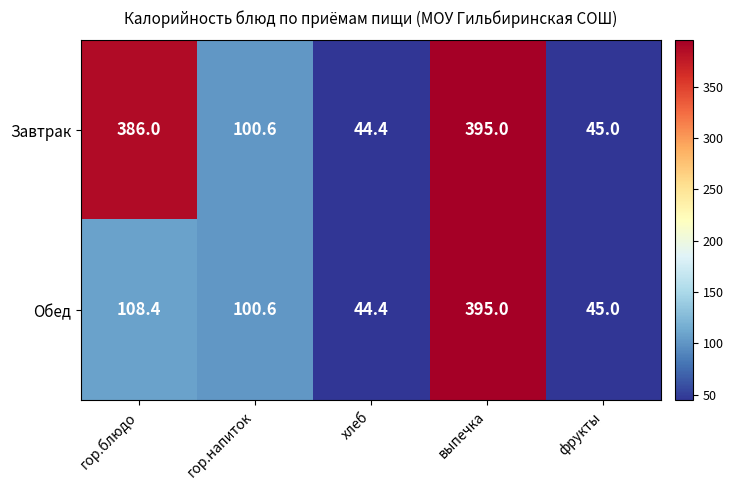

Reading left to right, what are all the values shown in this chart?

Завтрак: 386.0	100.6	44.4	395.0	45.0
Обед: 108.4	100.6	44.4	395.0	45.0